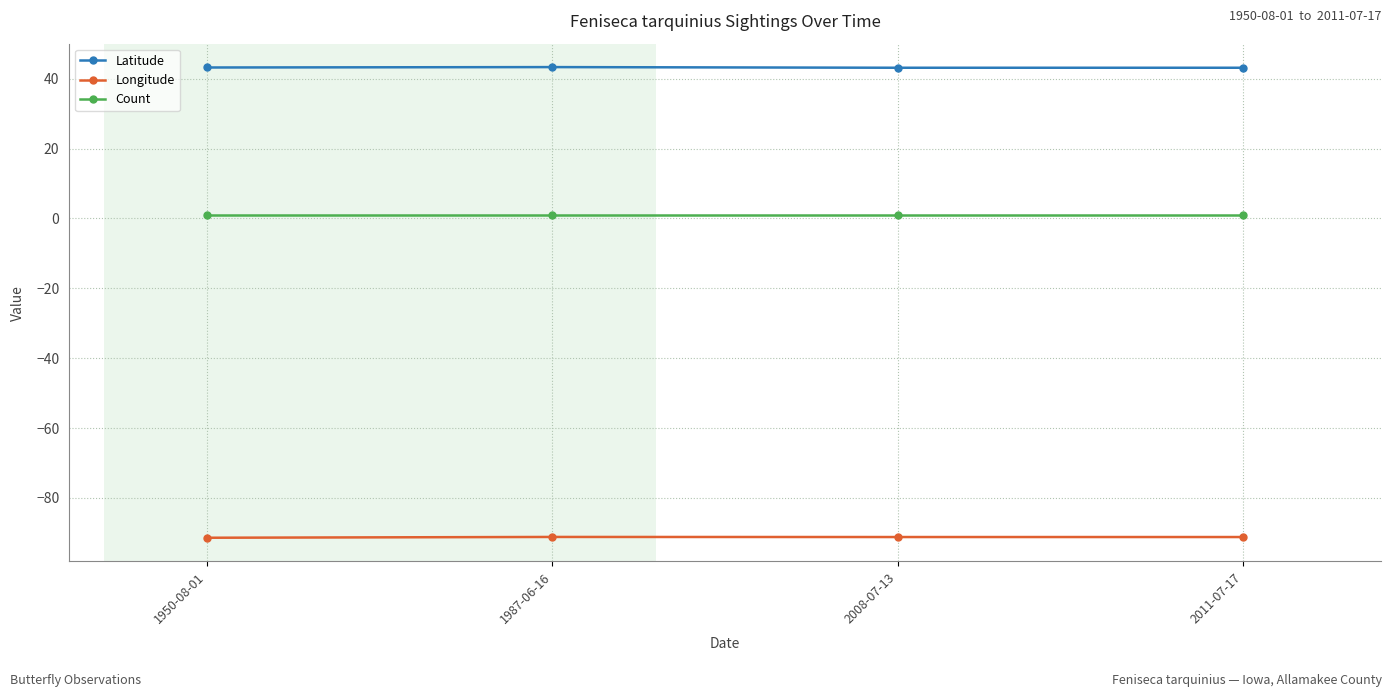

What is the difference between the maximum and minimum values in the Latitude series?

0.2